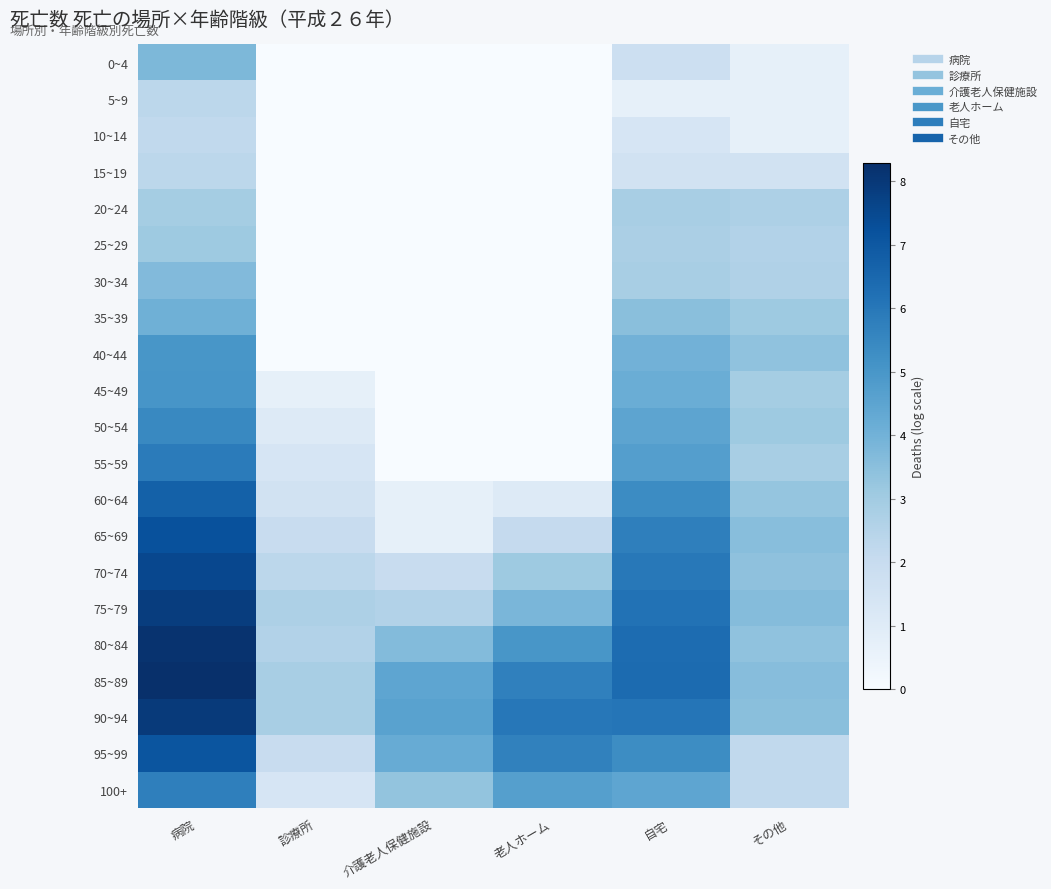

At 診療所, list the series in order from largest to smallest.

85~89, 90~94, 75~79, 80~84, 70~74, 65~69, 95~99, 60~64, 55~59, 100+, 50~54, 45~49, 0~4, 5~9, 10~14, 15~19, 20~24, 25~29, 30~34, 35~39, 40~44